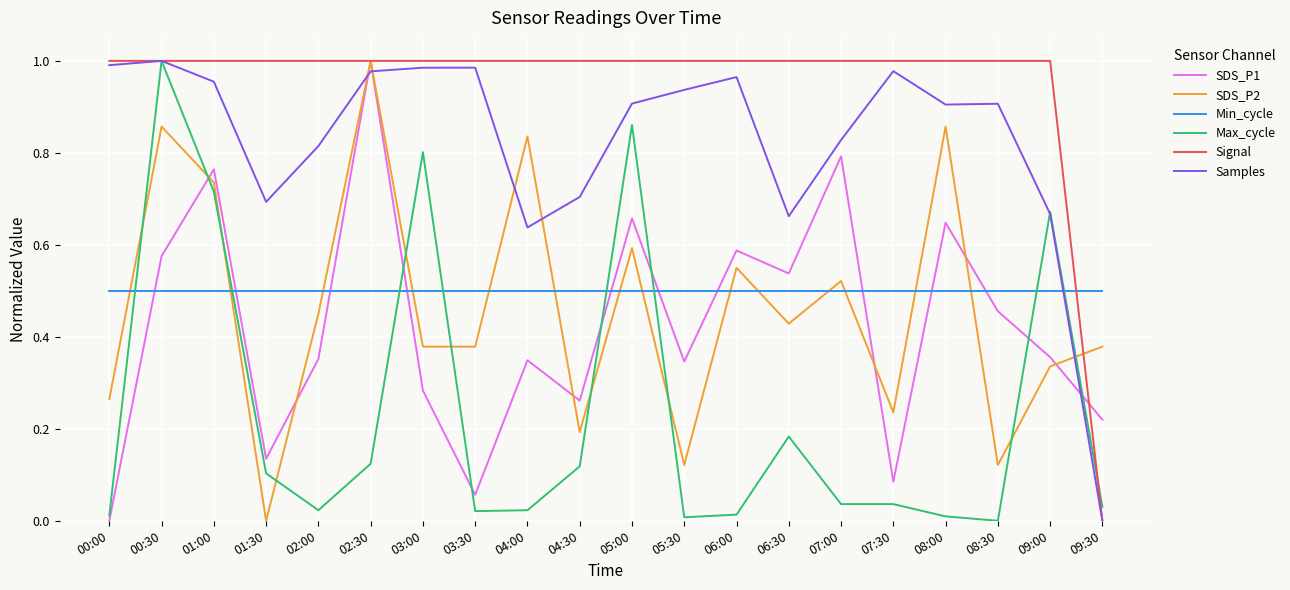

Which series changed the most between 00:00 and 09:00?

Max_cycle